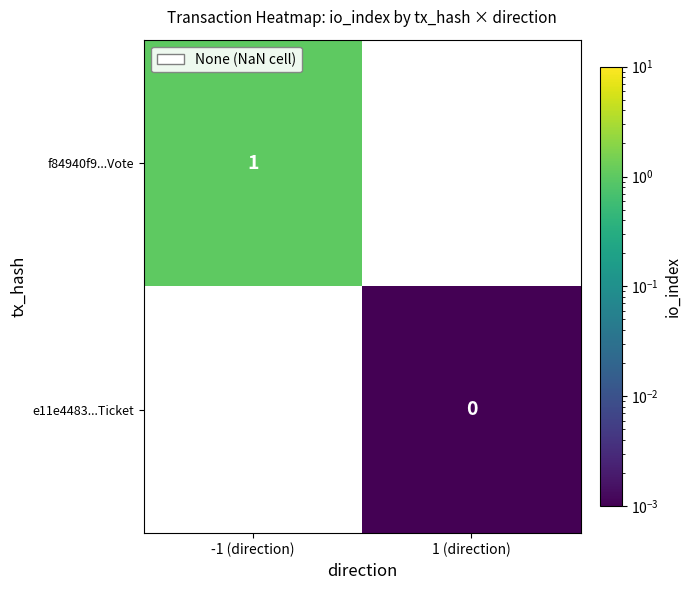

Is it true that f84940f9...Vote equals 1 at -1 (direction)?

True